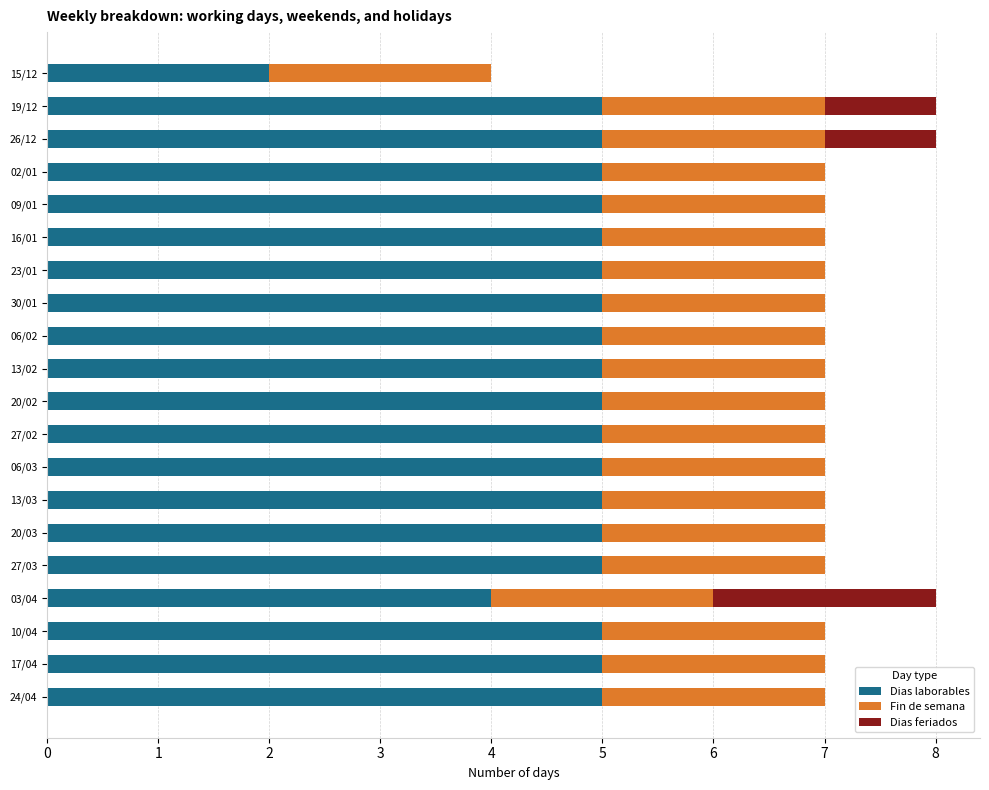

True or false: Dias laborables has a value of 8 at 19/12.

False